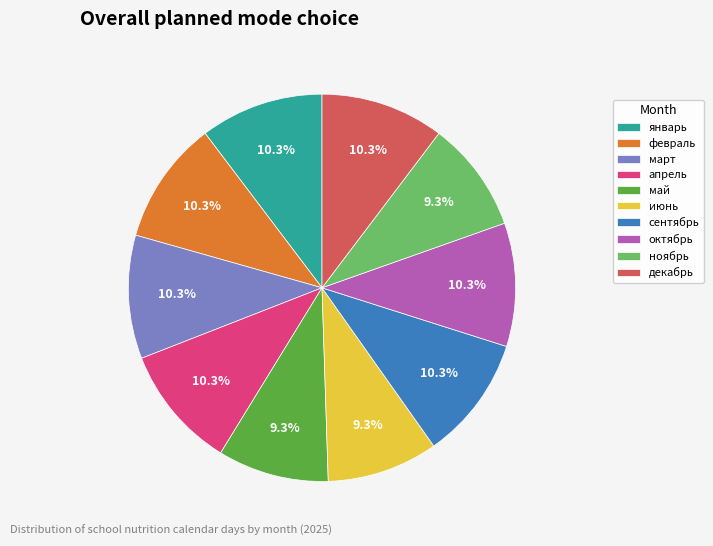

Approximately how many times larger is the value at март compared to июнь?

1.1